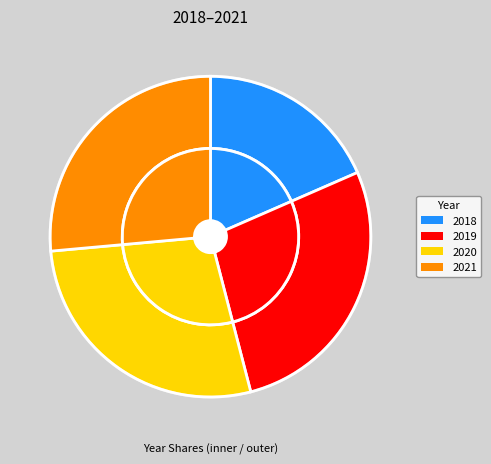

Is 2020 the majority of the pie?

No